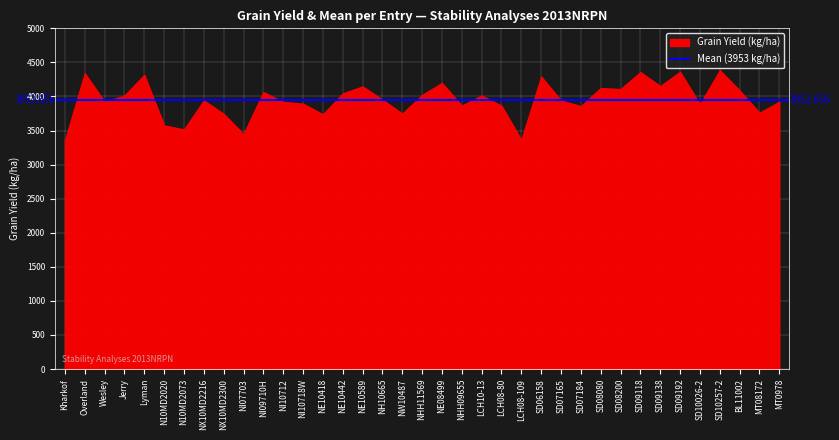

Rank the categories by value from highest to lowest.

SD10257-2, SD09192, SD09118, Overland, Lyman, SD06158, NE08499, SD09138, NE10589, SD08080, SD08200, BL11002, NI09710H, NE10442, NHH11569, LCH10-13, Jerry, NH10665, NX10MD2216, SD07165, Wesley, MT0978, NI10712, NI10718W, SD10026-2, NHH09655, LCH08-80, SD07184, MT08172, NW10487, NX10MD2300, NE10418, N10MD2020, N10MD2073, NI07703, LCH08-109, Kharkof